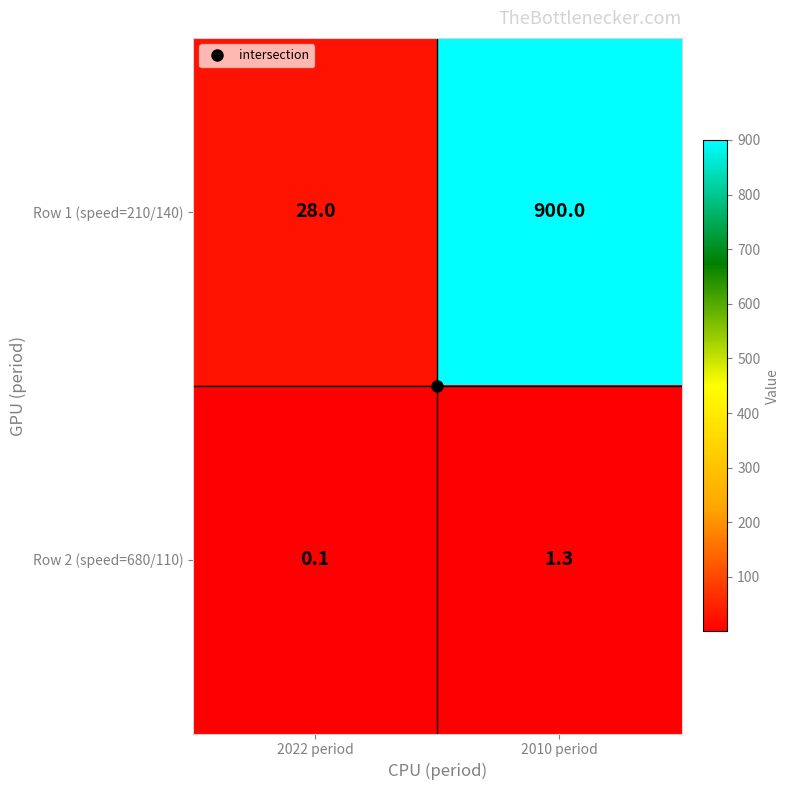

Where does the Row 2 (speed=680/110) series first go above 1?

2010 period